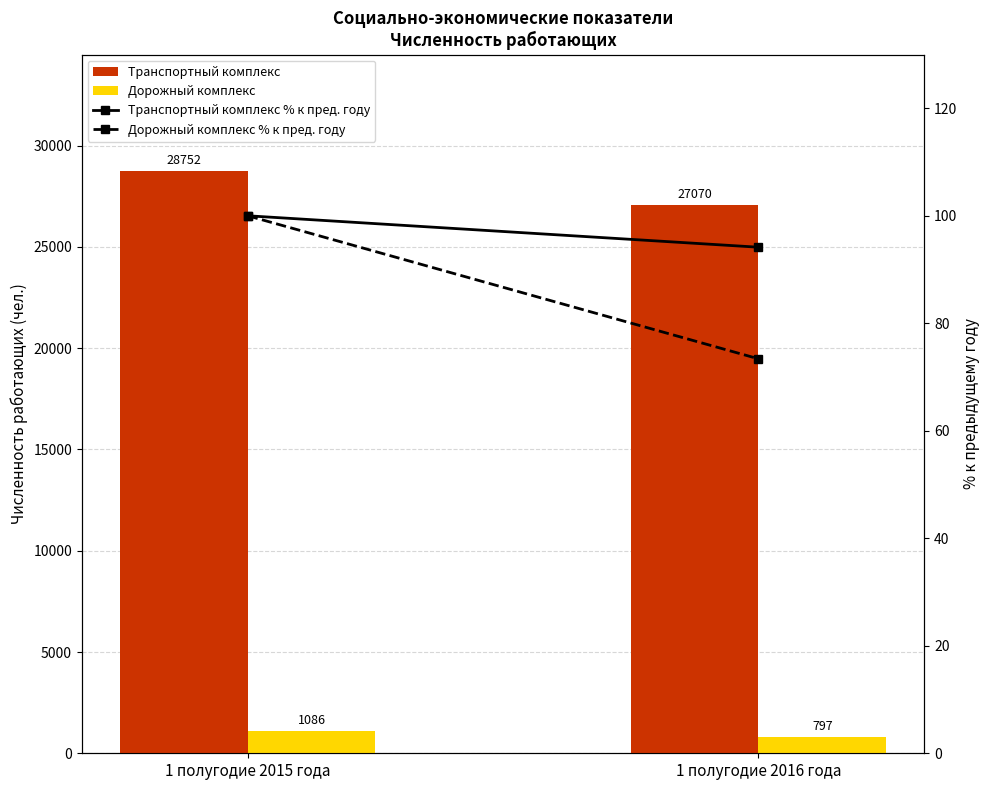

What is the difference between the highest and lowest values at 1 полугодие 2016 года?

26996.6